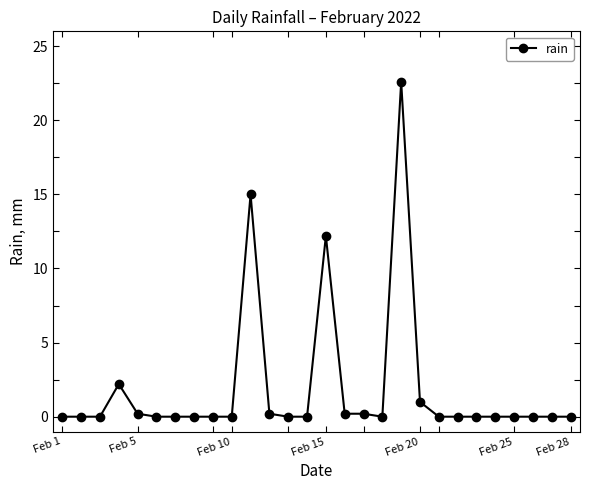

Count the number of categories in the chart.

28